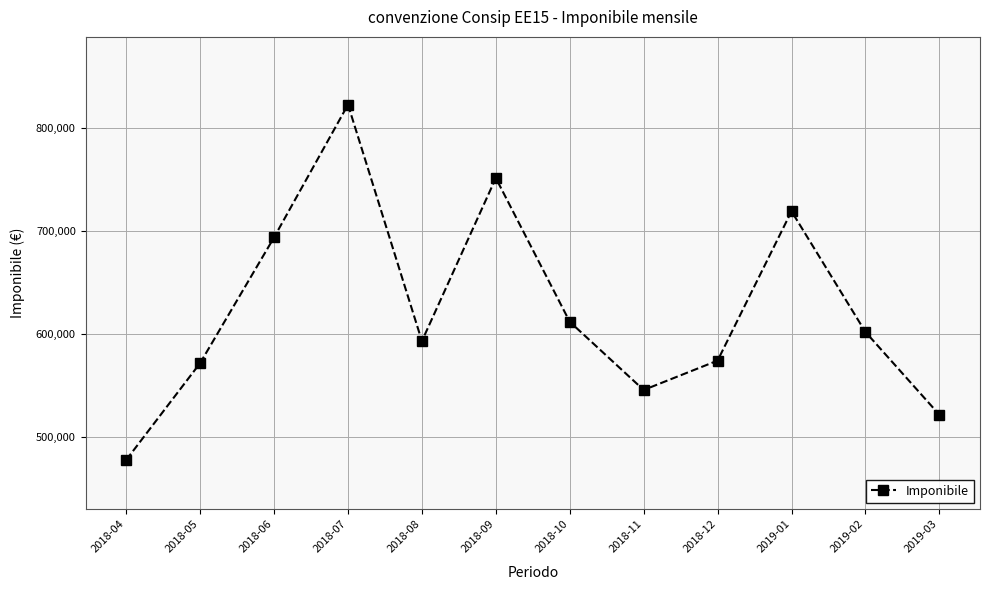

Which has a higher value, 2018-06 or 2019-01?

2019-01